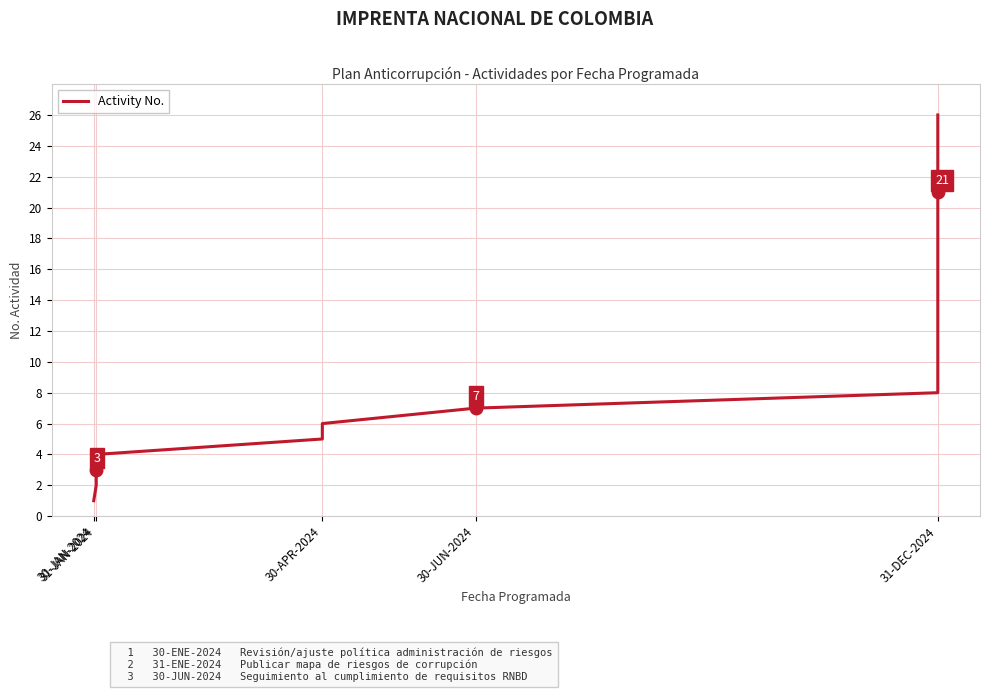

What is the average value?

14